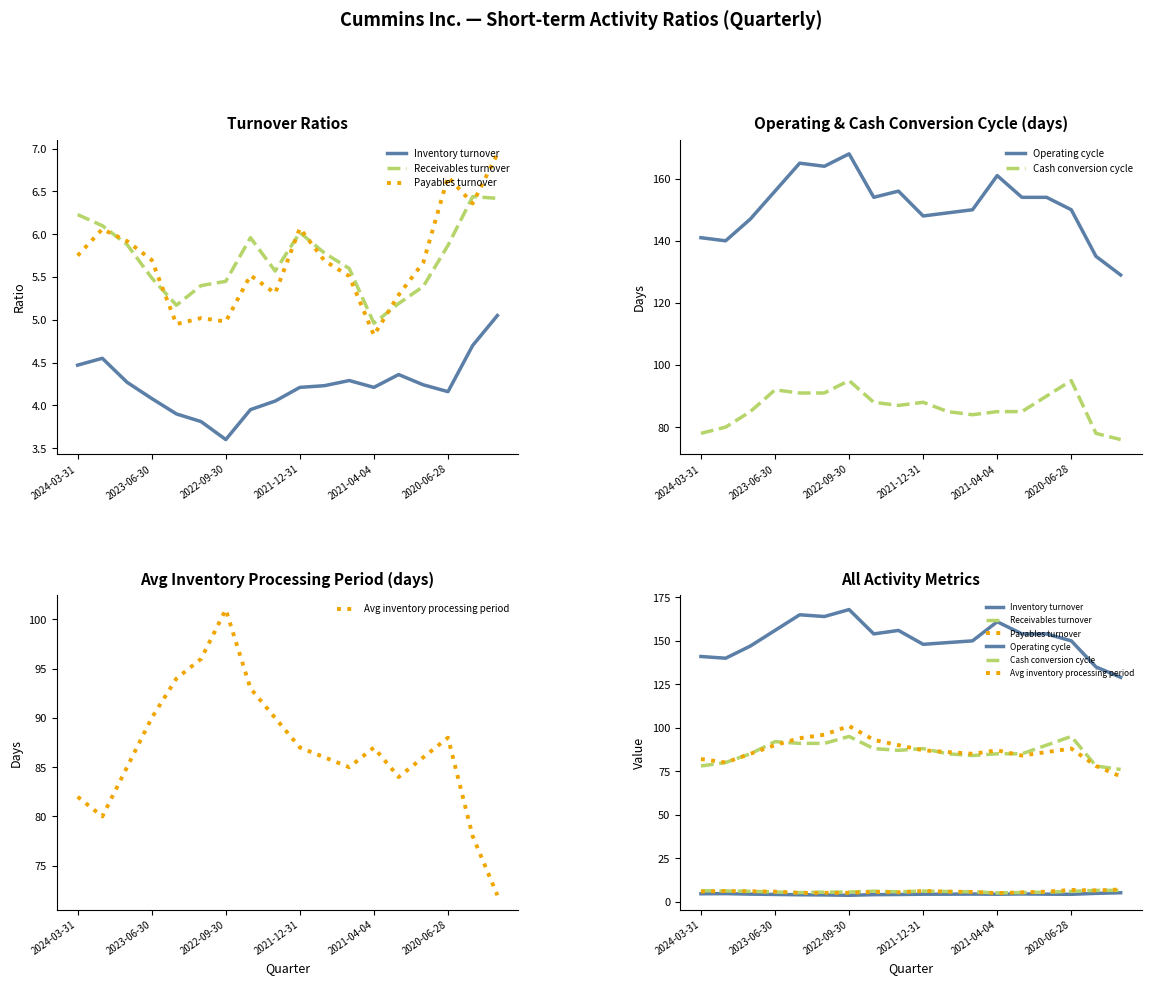

True or false: Avg inventory processing period and Inventory turnover intersect in this chart.

False